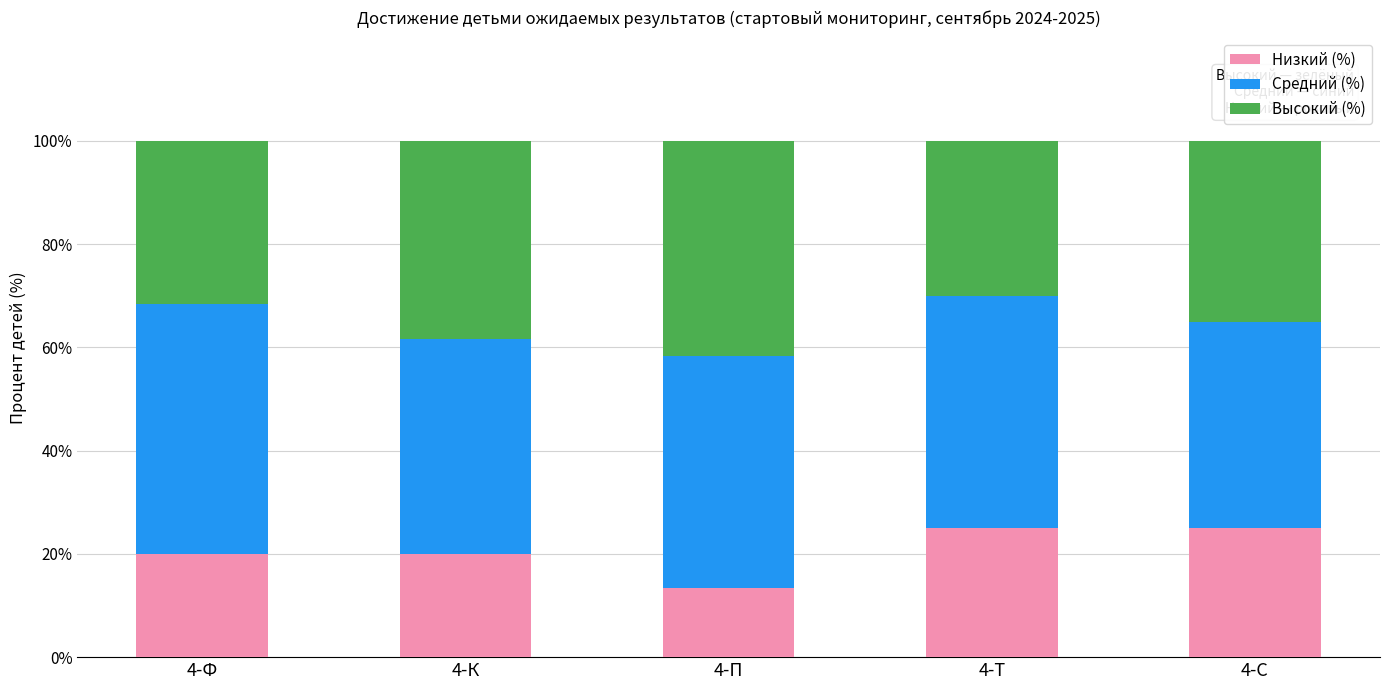

What is the average value of the Низкий (%) series?

20.7